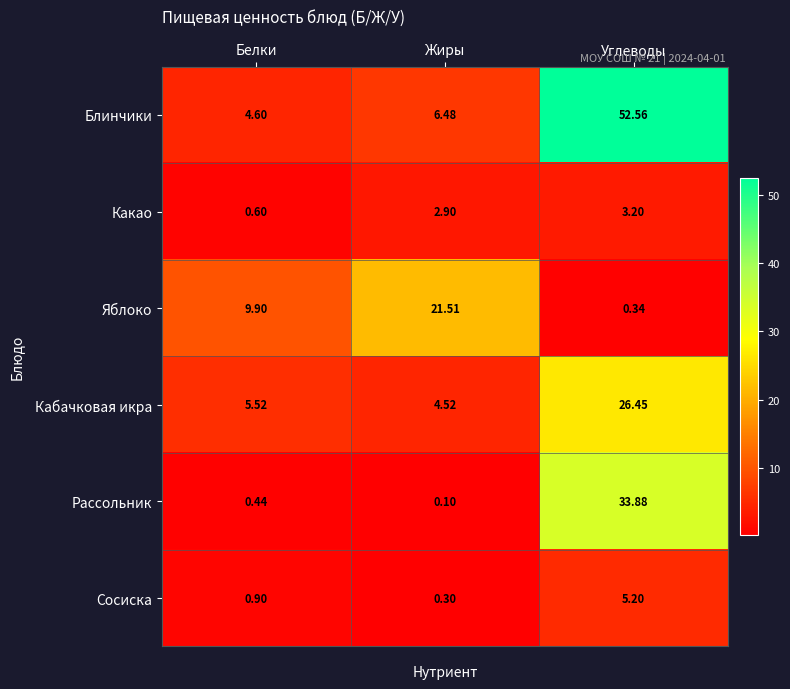

Between Жиры and Углеводы, which series saw the biggest shift?

Блинчики